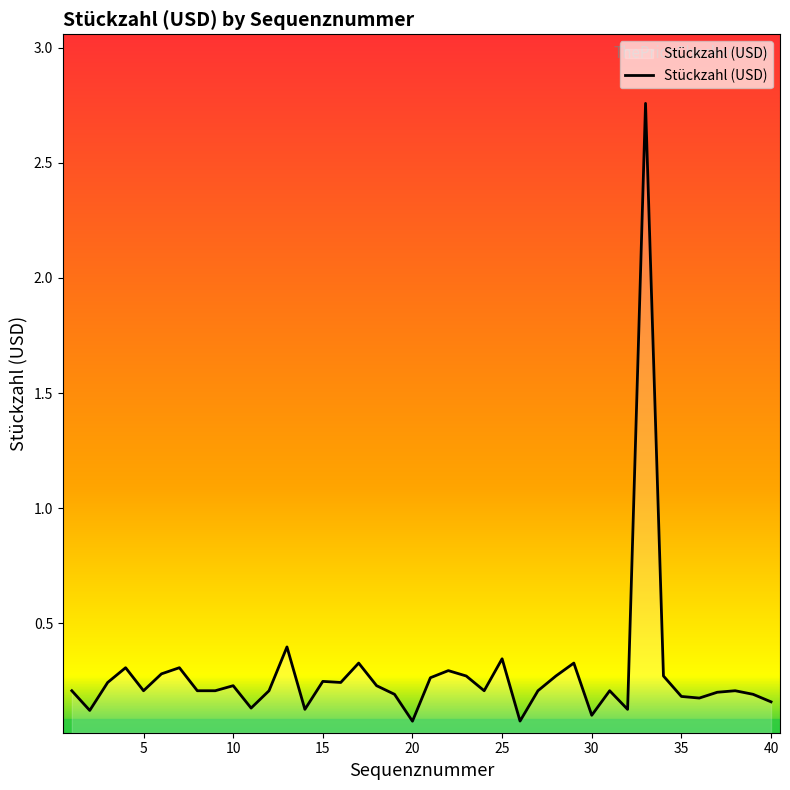

What is the difference between the maximum and minimum values?

2.7